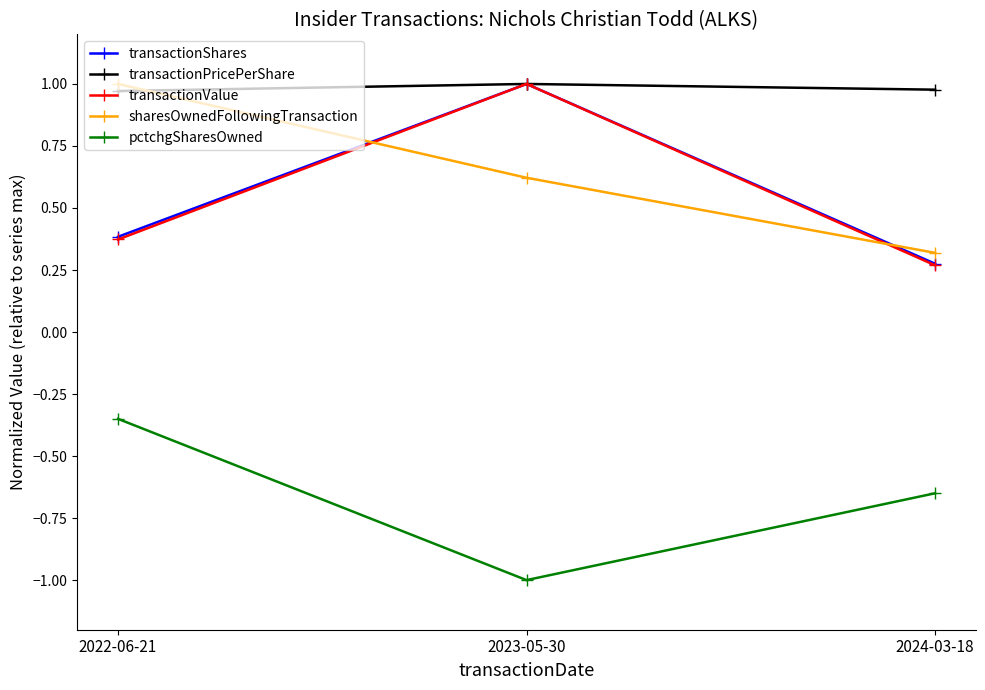

Which series changed the most between 2022-06-21 and 2024-03-18?

sharesOwnedFollowingTransaction